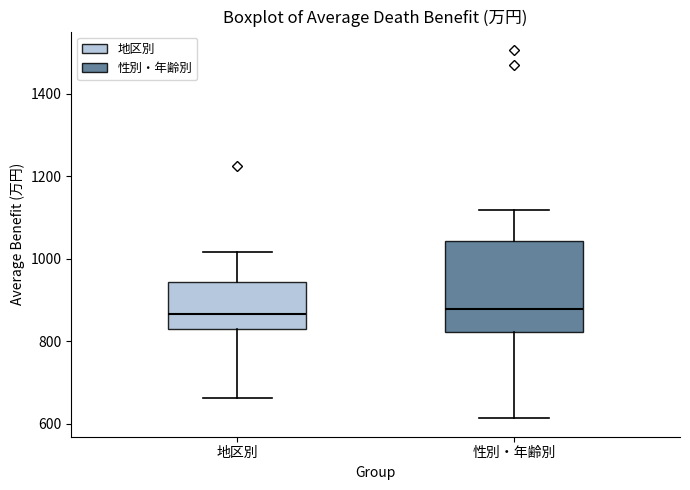

Where does the upper whisker of the box for 地区別 end on the y-axis? The values are not printed on the chart, so give them approximately, as read against the axis.

1020